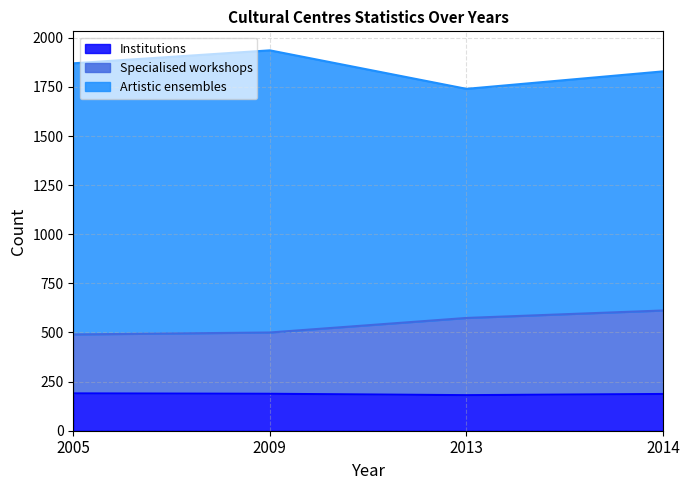

What is the difference between the Institutions values at 2014 and 2013?

6